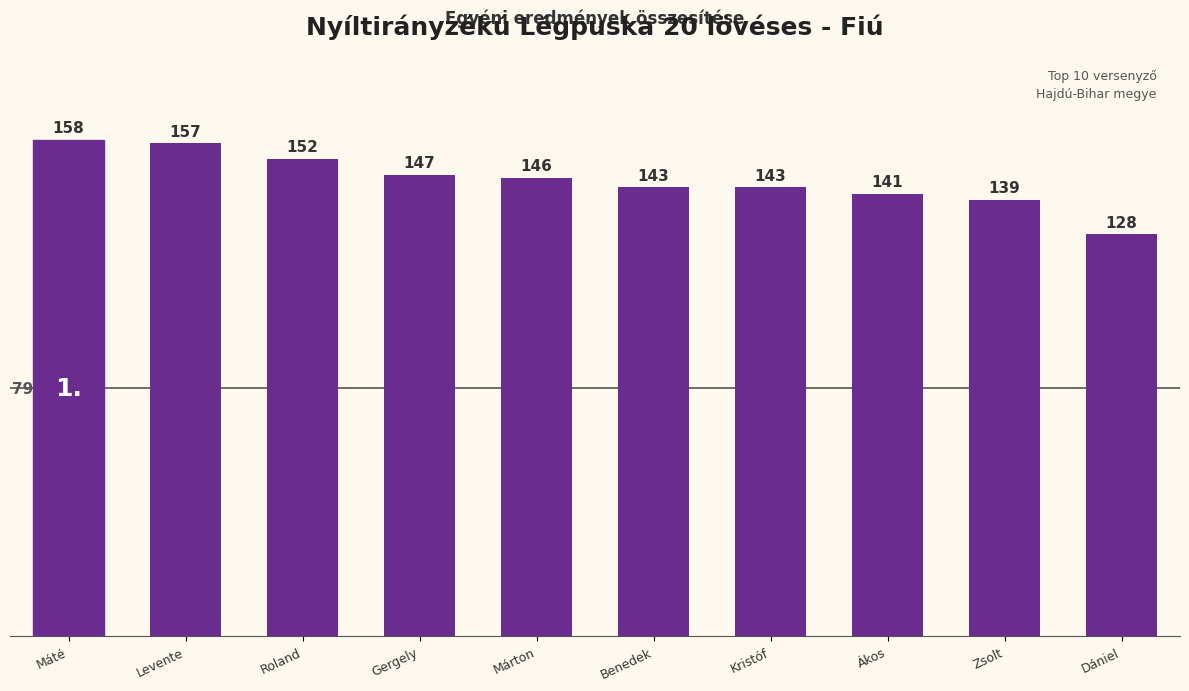

What is the greatest value displayed?

158